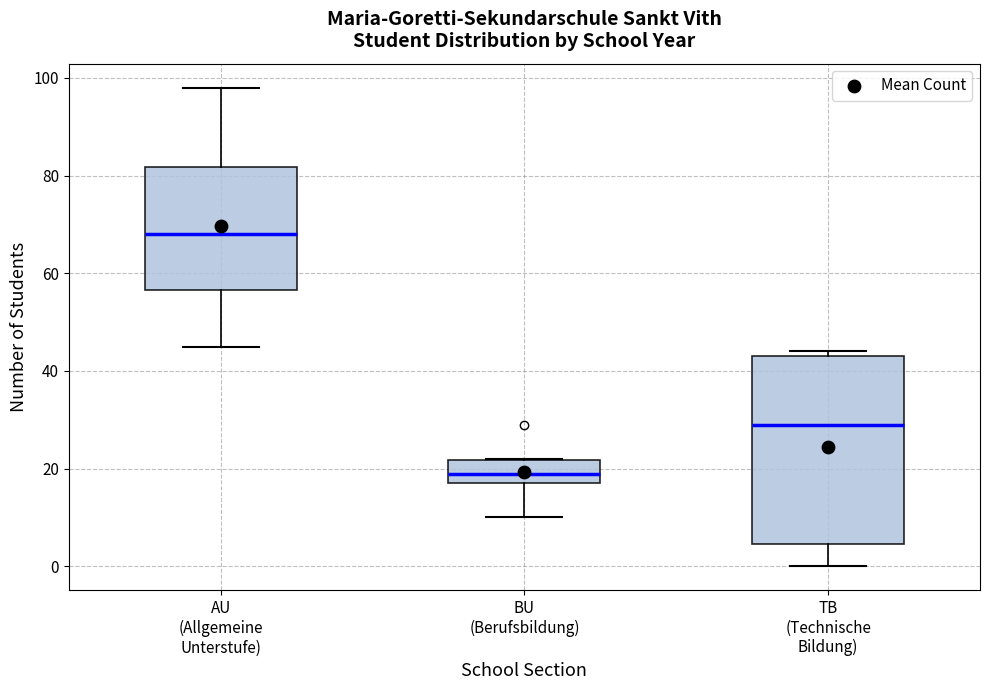

Which box has the highest median line?

AU (Allgemeine Unterstufe)